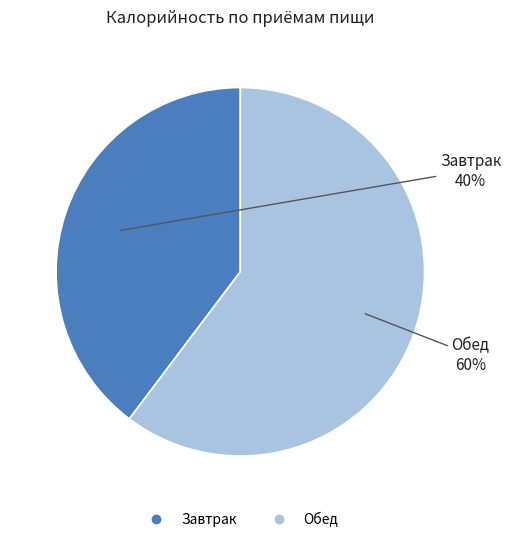

Is it true that Обед is 60% of the pie?

True